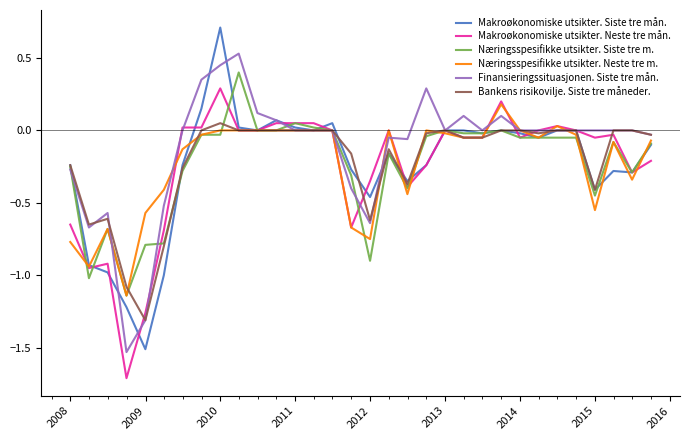

Does the chart display data point markers on the line(s)?

No